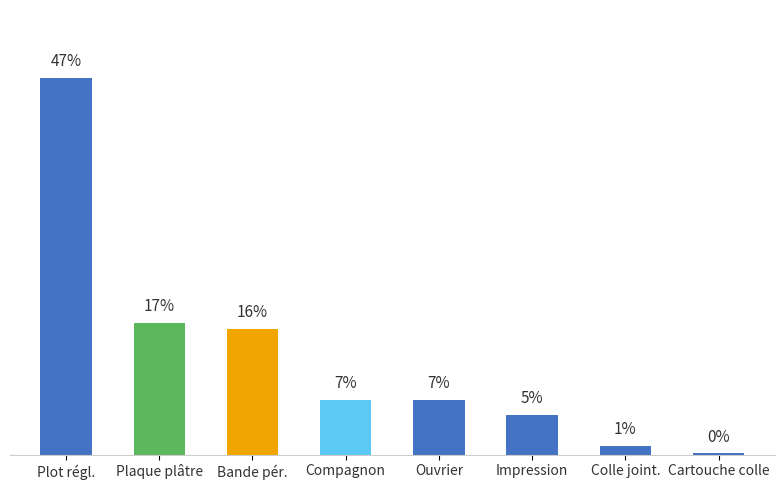

Are the bars horizontal?

No